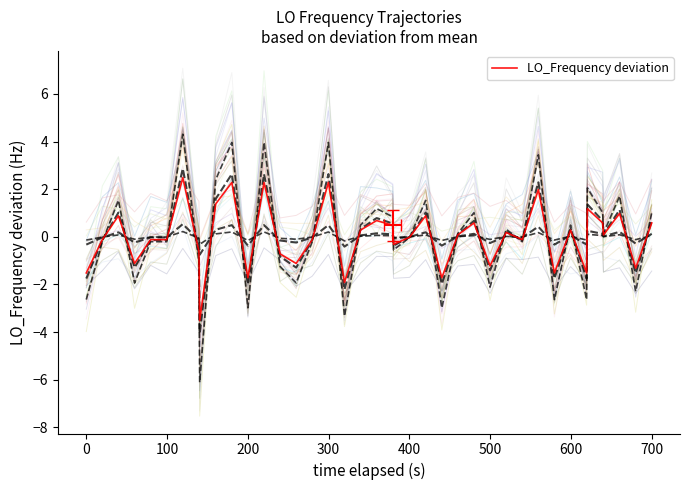

What is the value of the 7th point from the left?

2.5